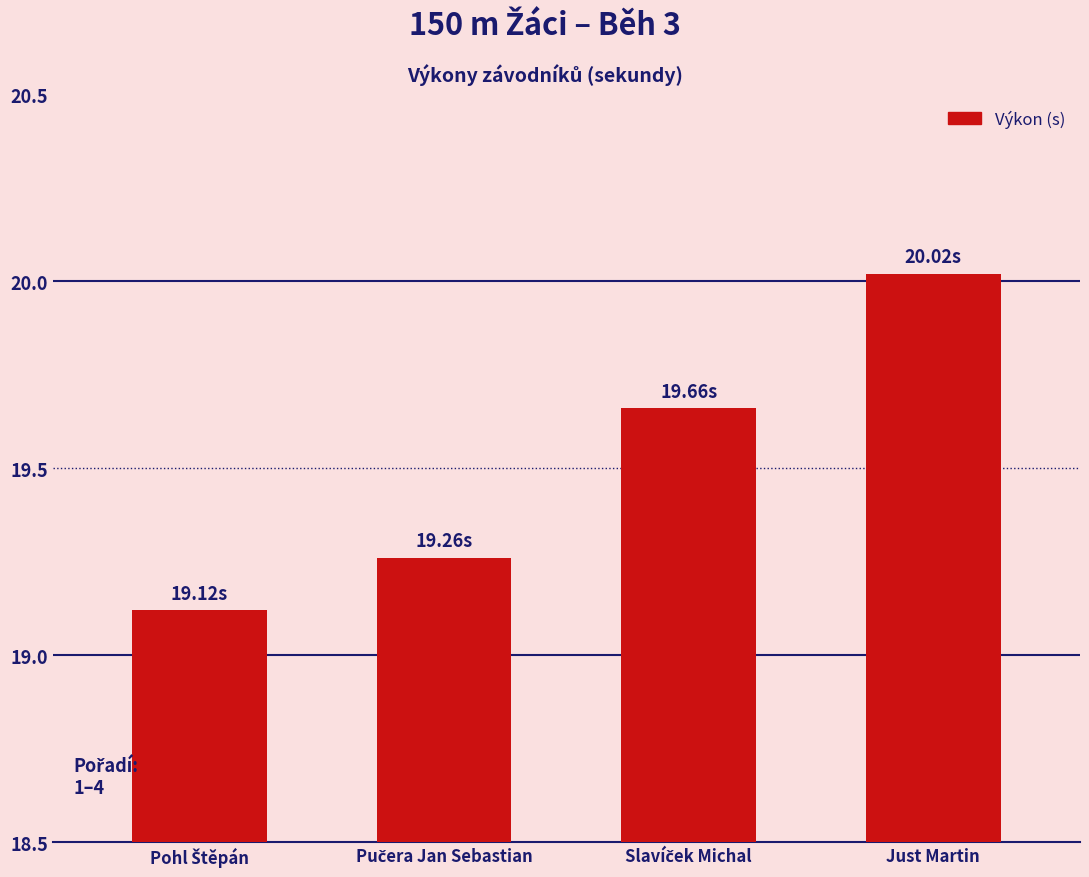

What is the label of the 4th bar from the left?

Just Martin